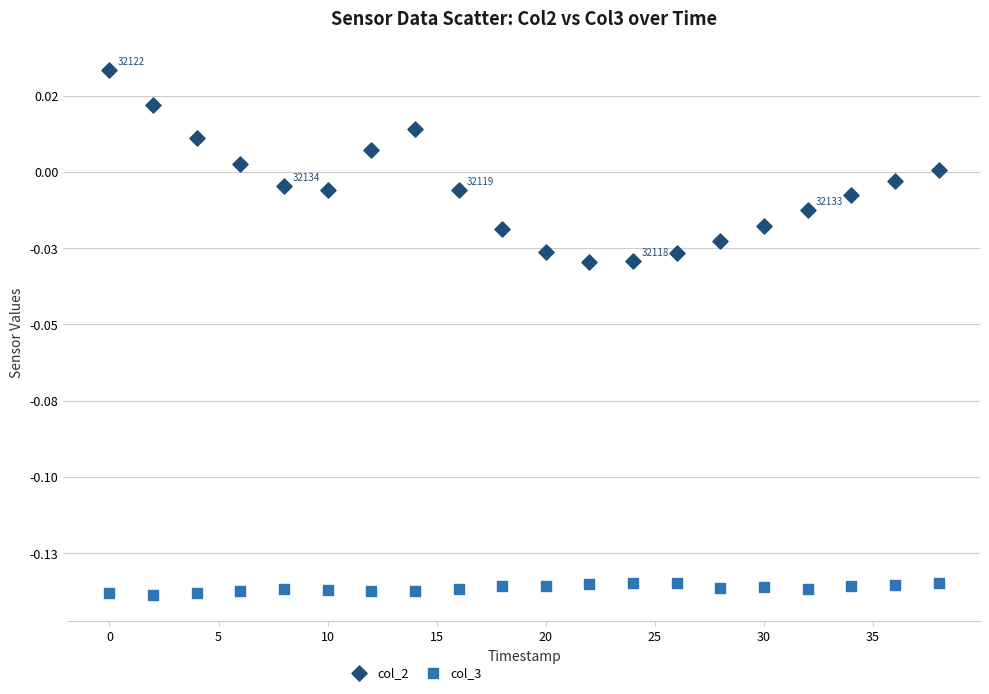

What are all the series names shown in the legend?

col_2, col_3